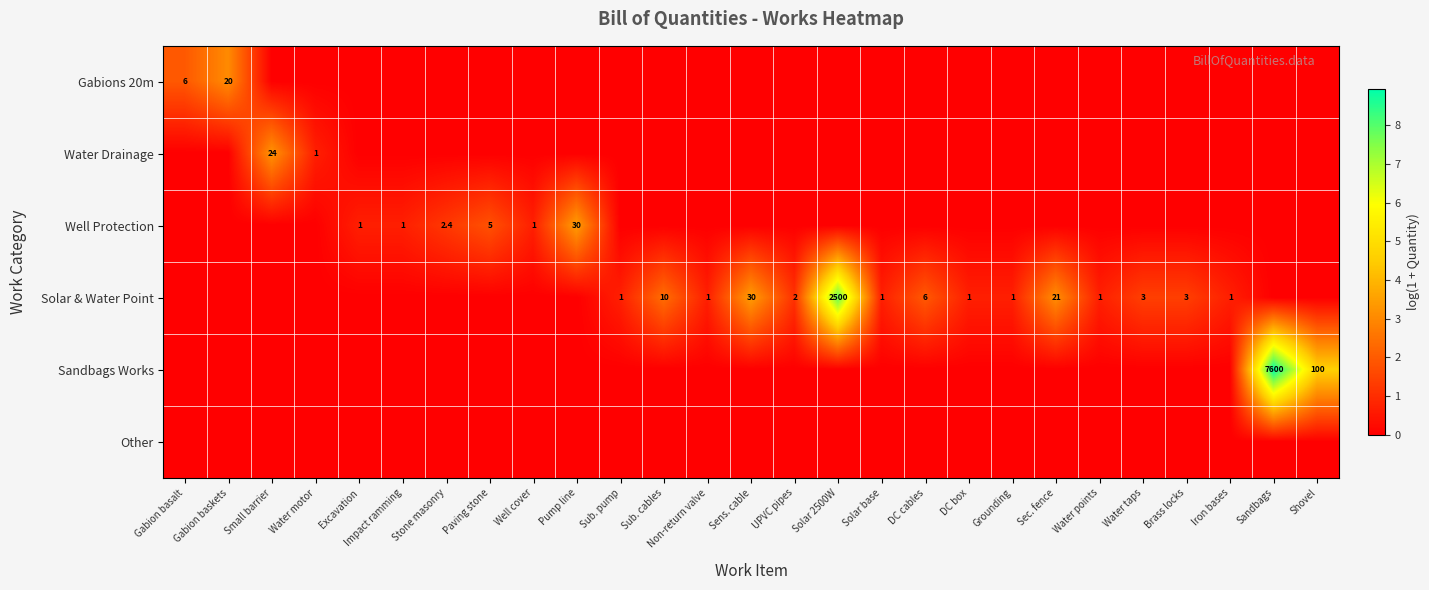

The Gabions 20m series shows 2.5 at Gabion basalt. True or false?

False